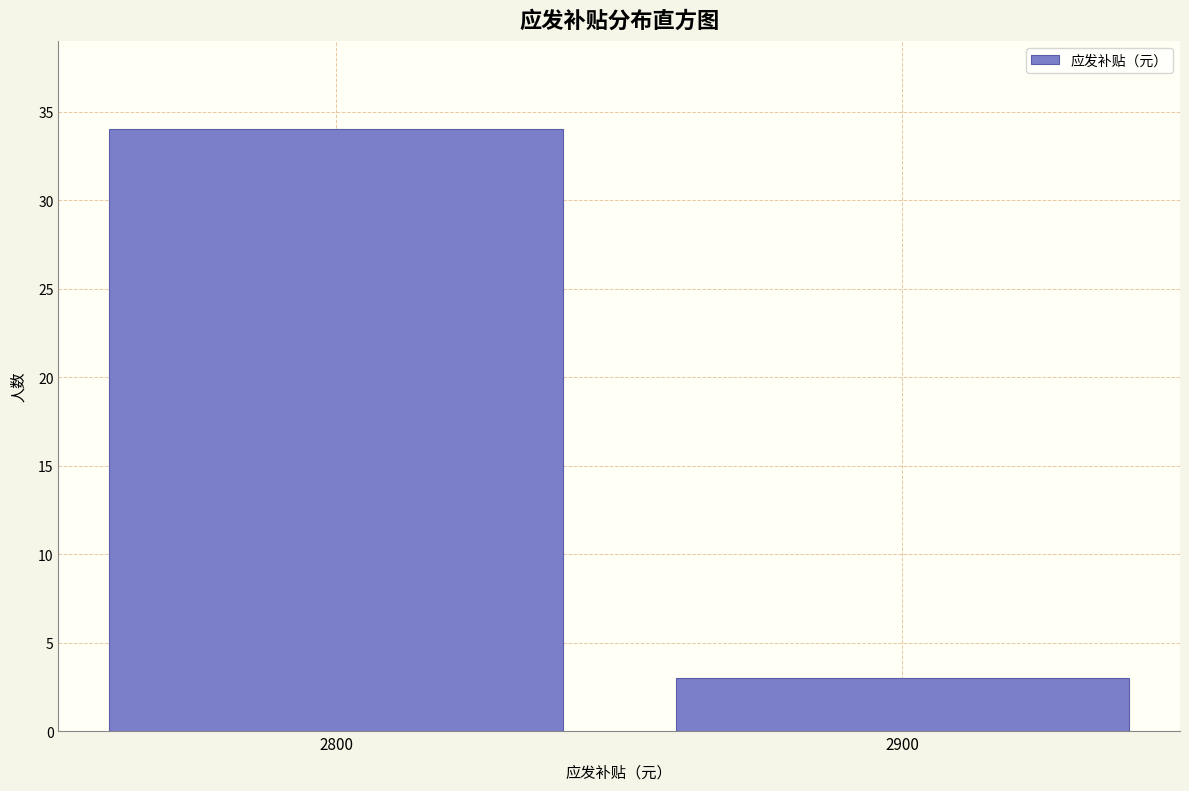

Reading right to left, extract all data points from this chart.

2900=3	2800=34